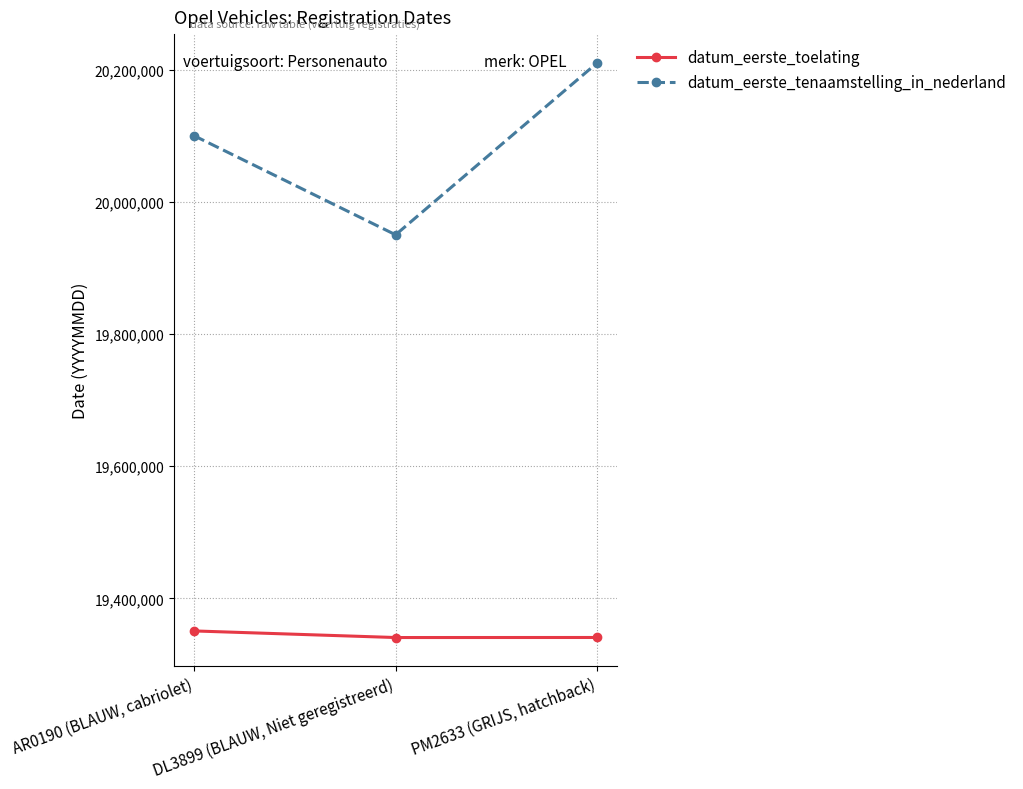

At which label is datum_eerste_toelating closest to 19345630?

PM2633 (GRIJS, hatchback)